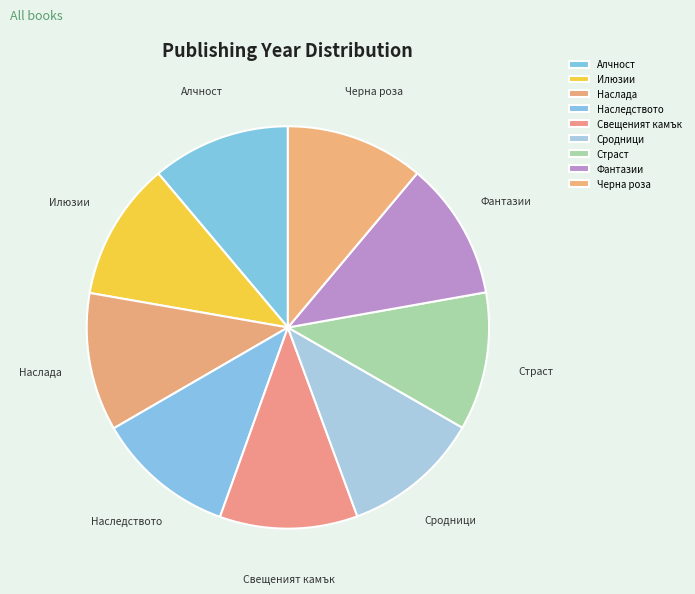

Do Фантазии and Наследството together represent more than half of the pie?

No